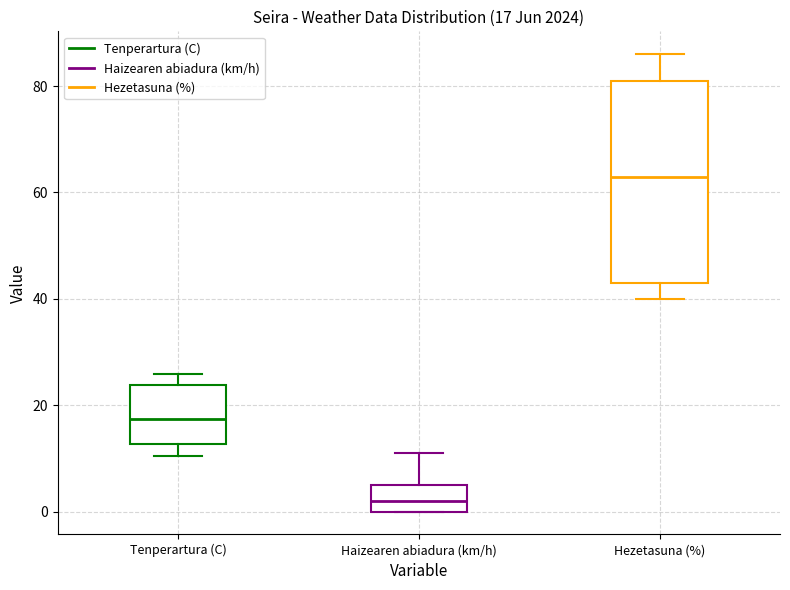

Which box is the tallest, from its lower edge to its upper edge?

Hezetasuna (%)